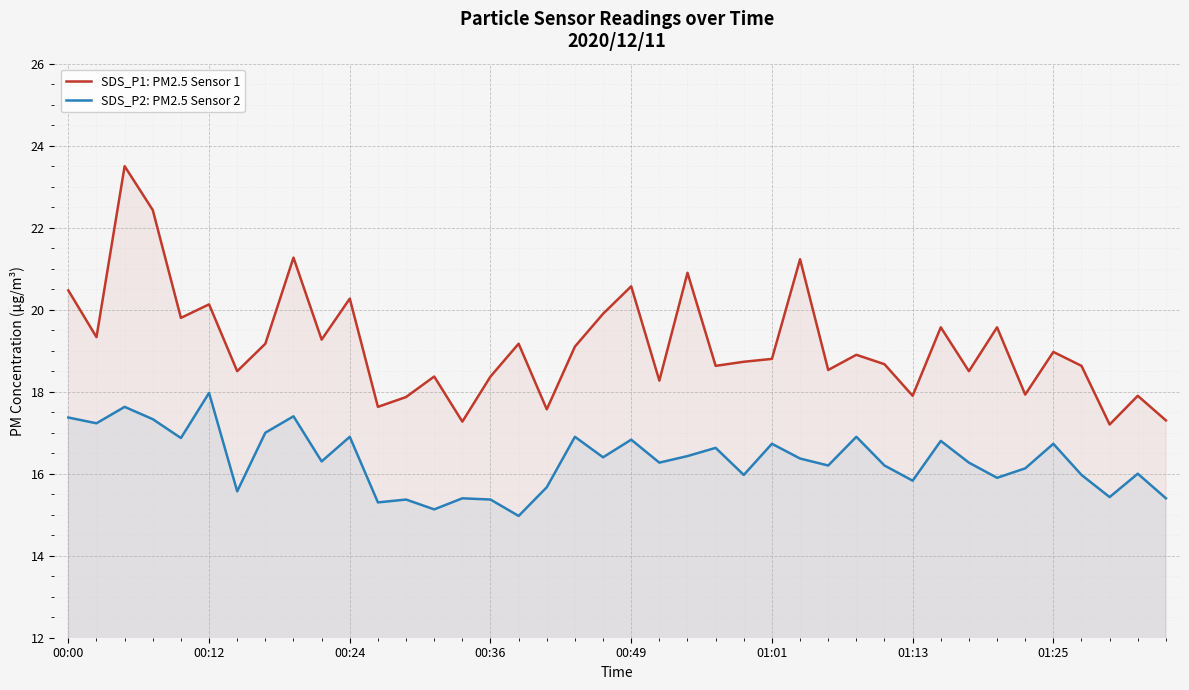

Where is SDS_P2: PM2.5 Sensor 2 nearest to the value 16?

38